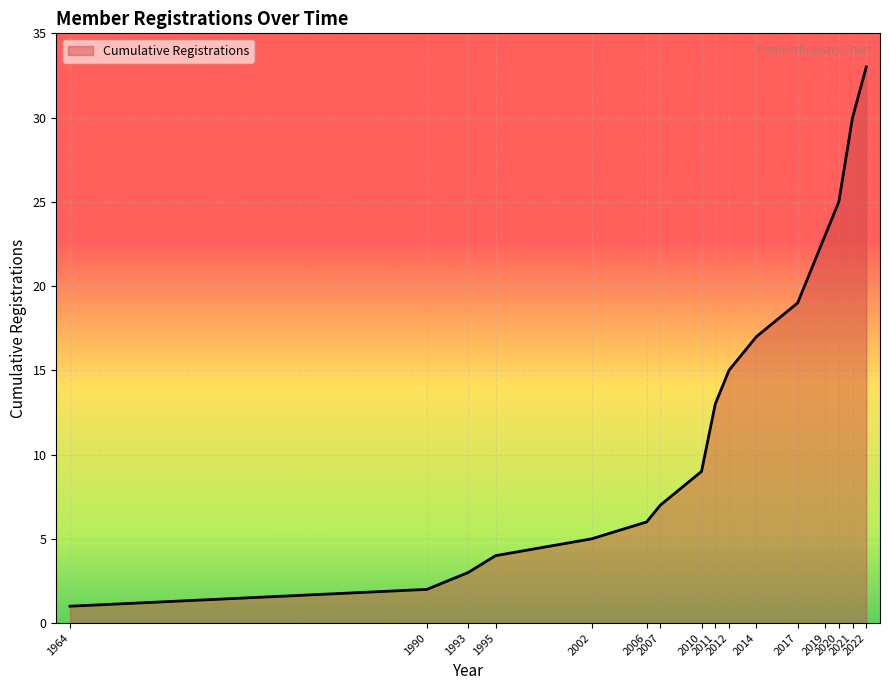

Rank the categories by value from lowest to highest.

1964, 1990, 1993, 1995, 2002, 2006, 2007, 2010, 2011, 2012, 2014, 2017, 2019, 2020, 2021, 2022